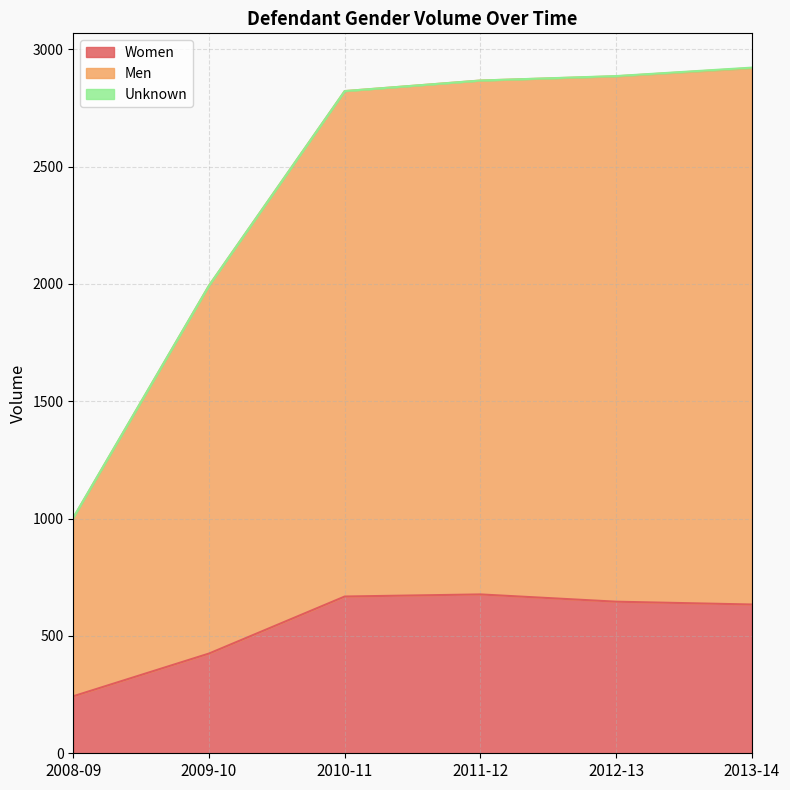

True or false: Women and Men cross at least once.

False